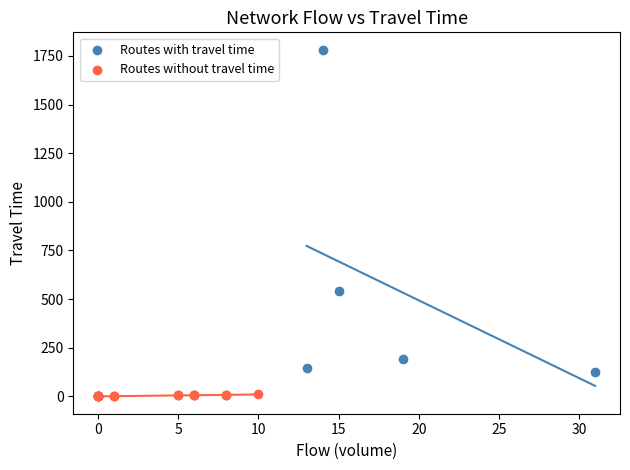

Which series contains the highest Y value?

Routes with travel time